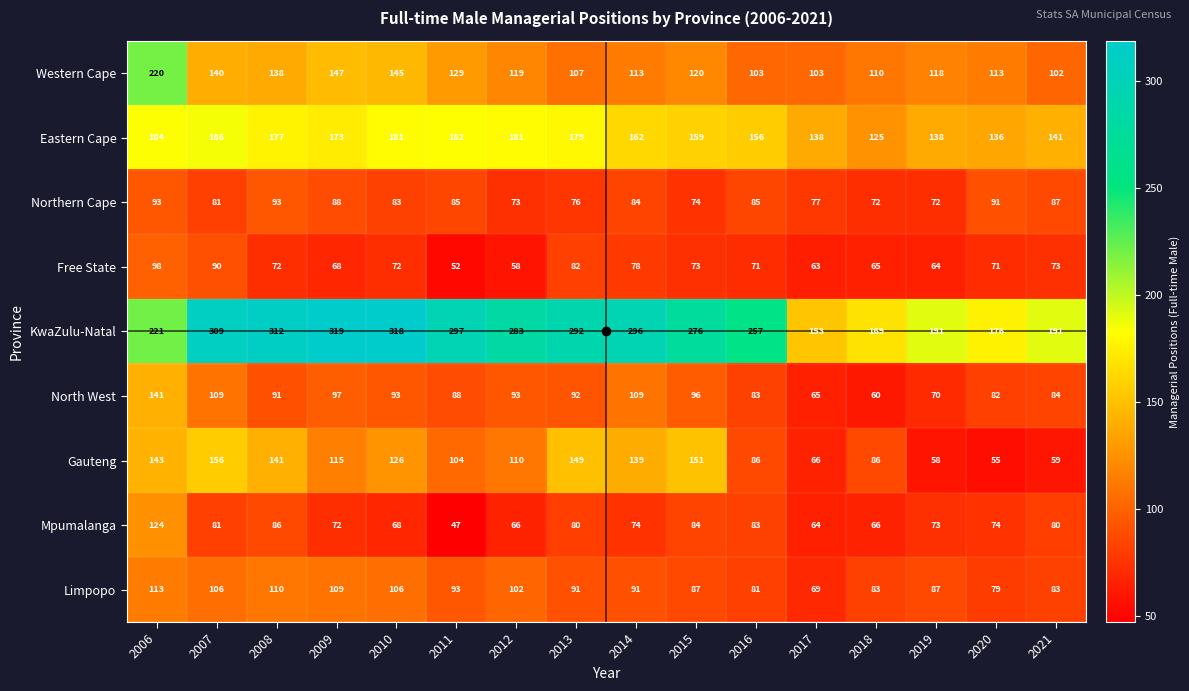

What is the maximum value for Western Cape?

220